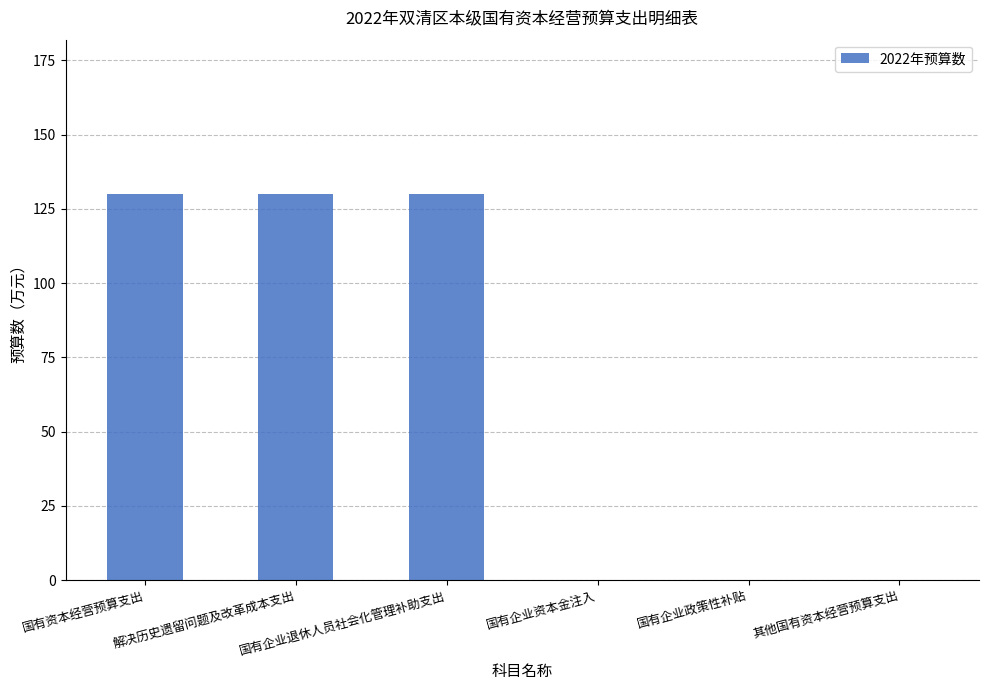

What is the change in value from 解决历史遗留问题及改革成本支出 to 其他国有资本经营预算支出?

-130